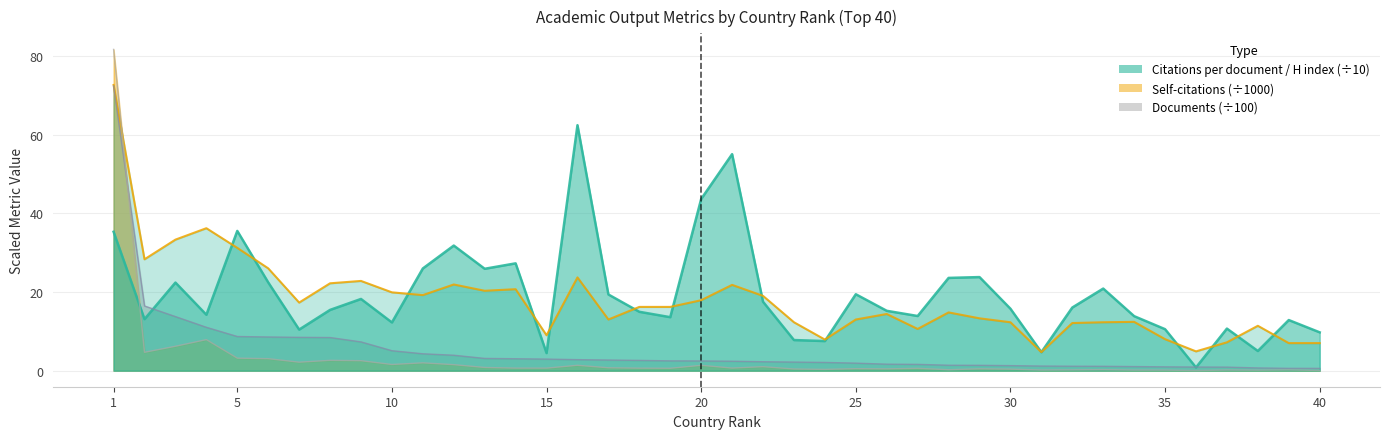

The H index series shows 35.1 at 6. True or false?

False